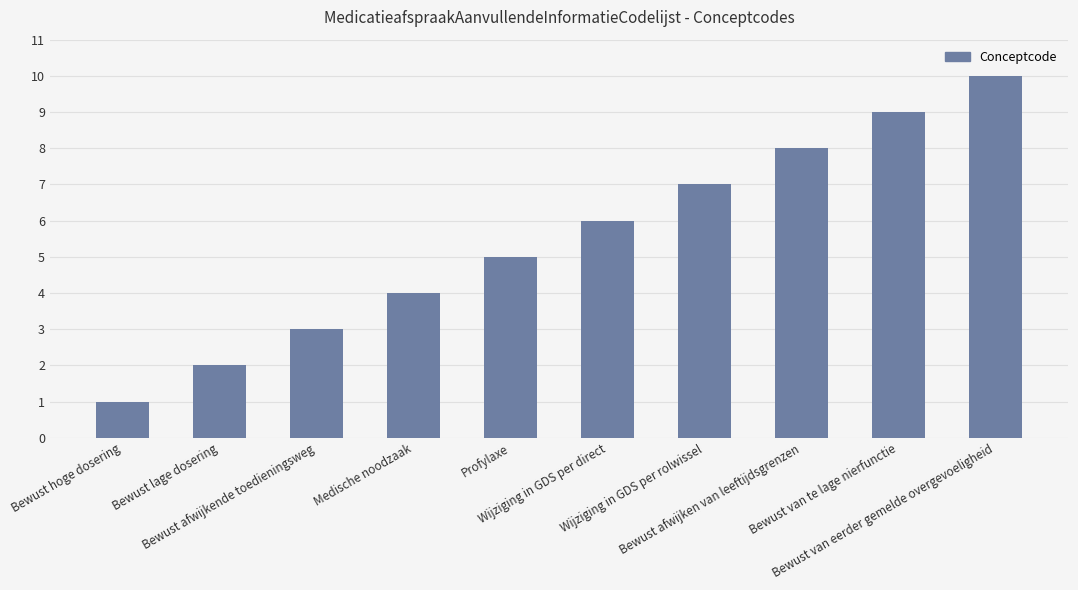

What is the smallest value displayed?

1